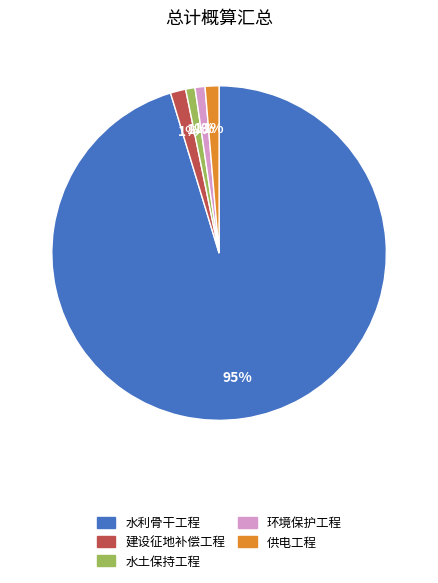

Combined, do 建设征地补偿工程 and 环境保护工程 account for over 50%?

No